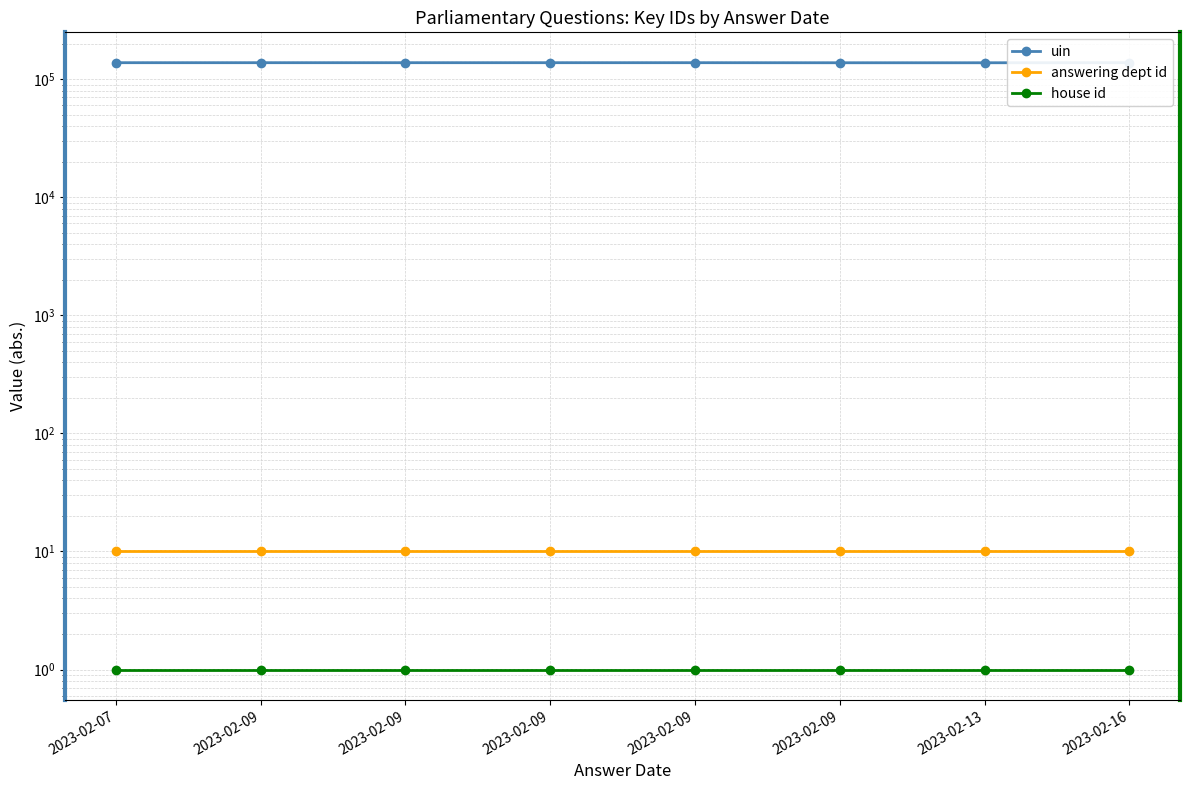

Which series changed the most between 2023-02-07 and 2023-02-09?

uin